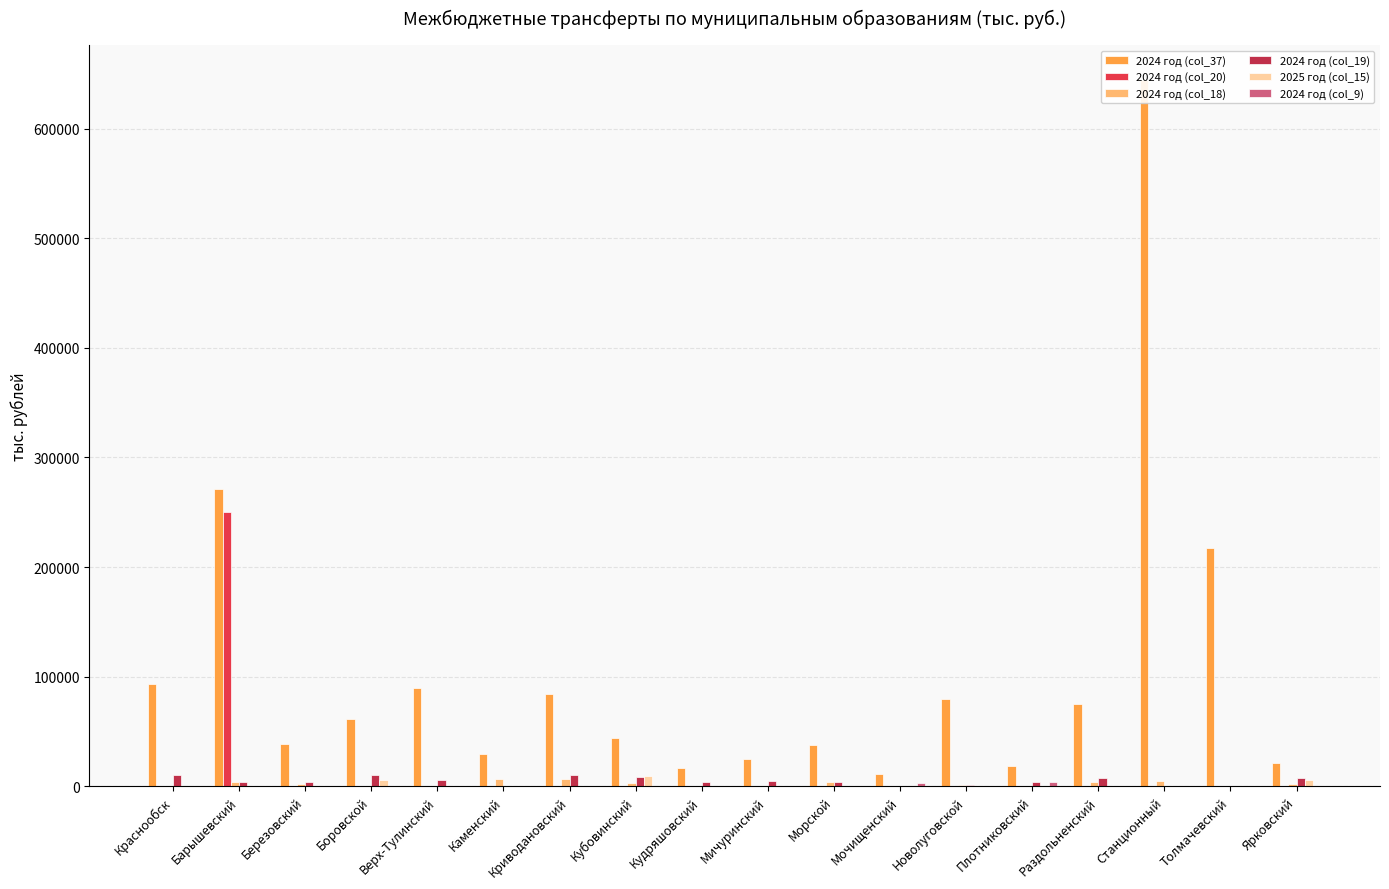

Which series has the widest spread of values?

2024 год (col_37)